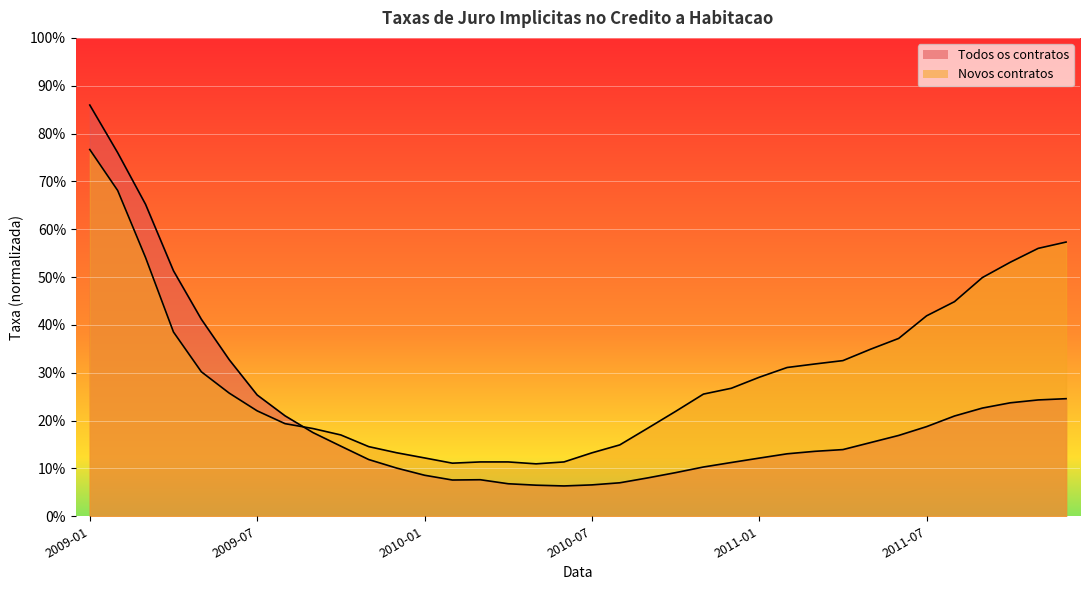

Read the Todos os contratos value at 2011-10.

0.2